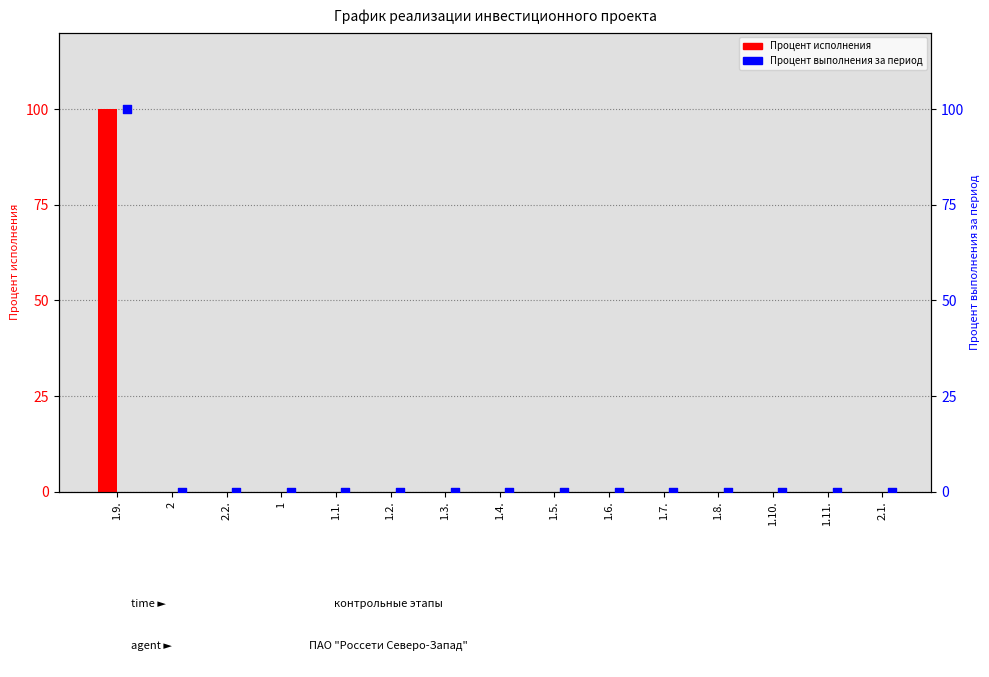

Which series has the largest Y range (max minus min)?

Процент исполнения